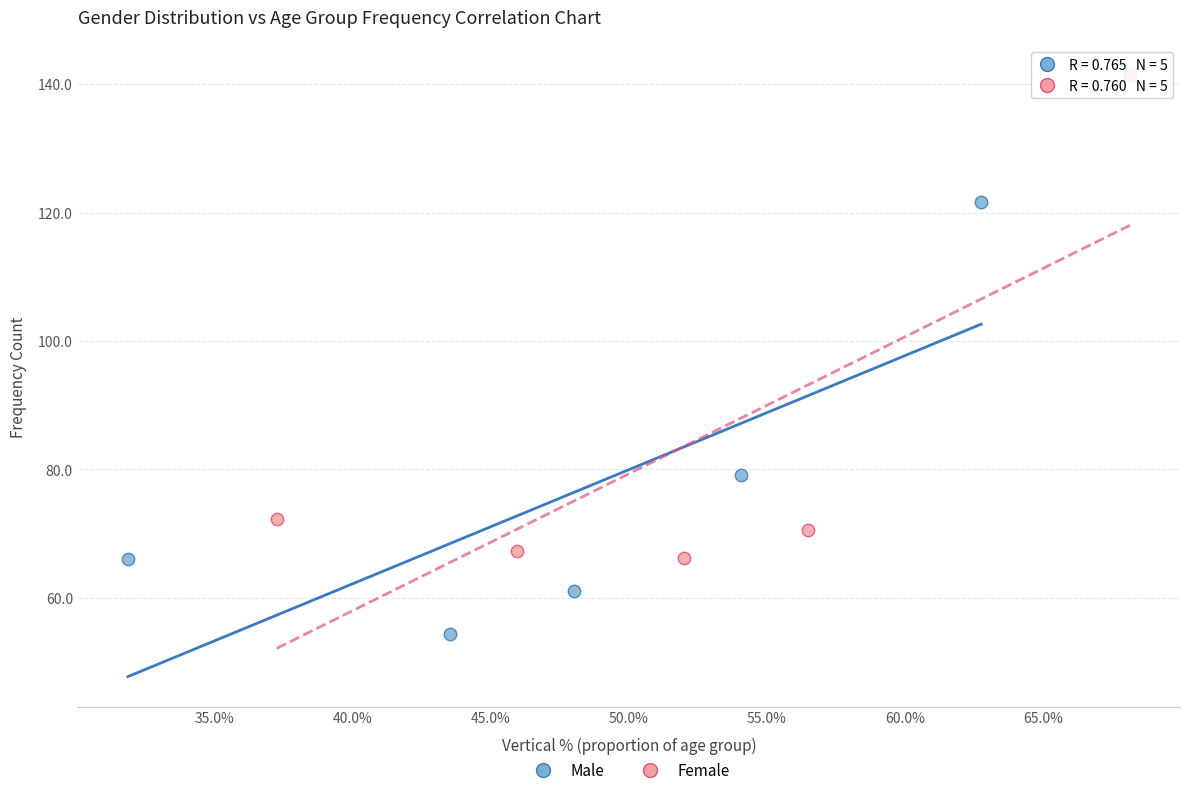

Which series reaches the minimum Y coordinate?

Male